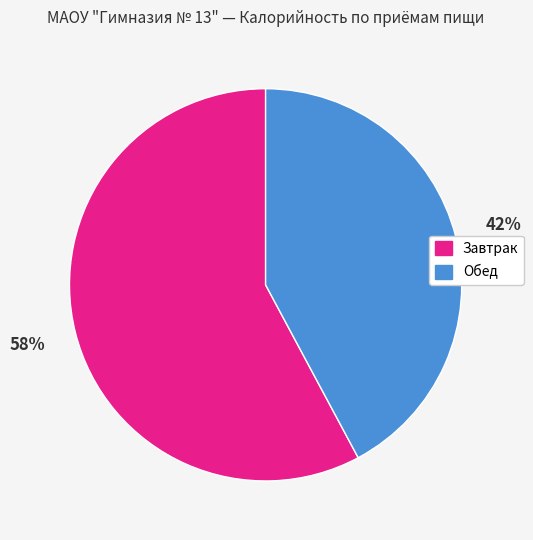

Is there a majority slice in this chart?

Yes